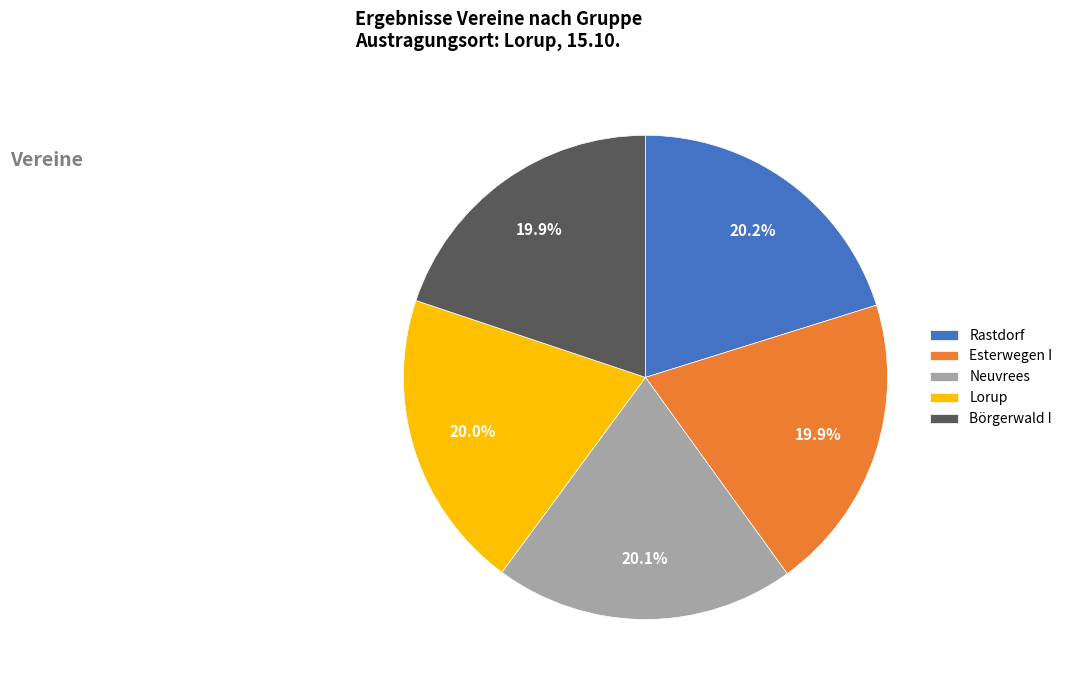

What is the ratio of the value at Esterwegen I to the value at Rastdorf?

1.0